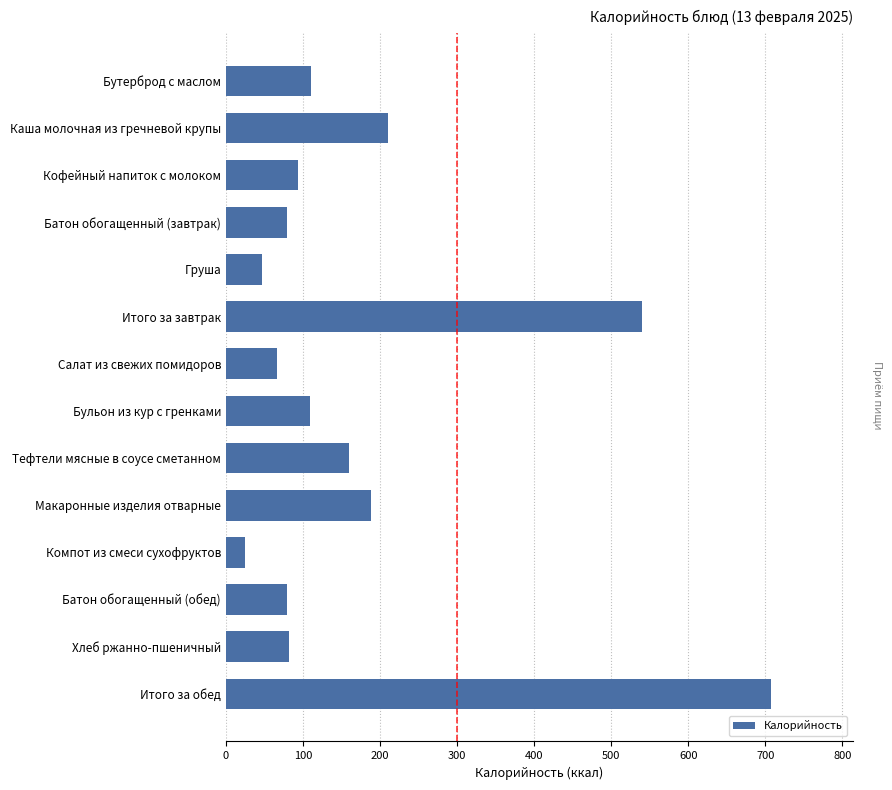

What is the minimum value shown in the chart?

24.4